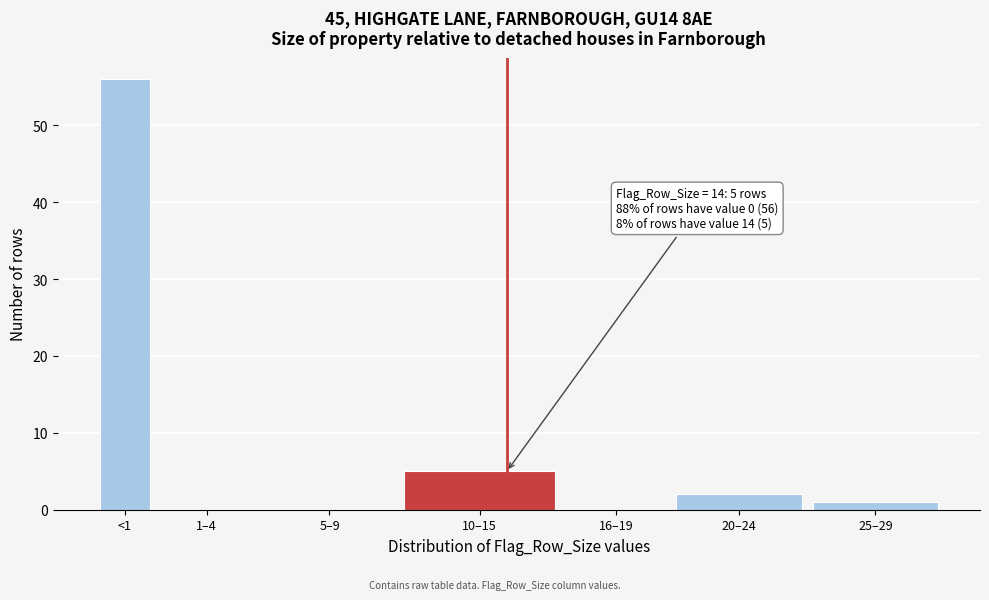

Reading left to right, transcribe all the data shown in this chart.

<1=56	1–4=0	5–9=0	10–15=5	16–19=0	20–24=2	25–29=1